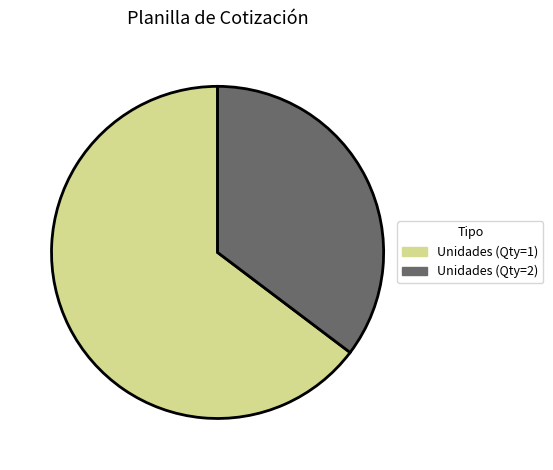

Does any single category account for the majority?

Yes